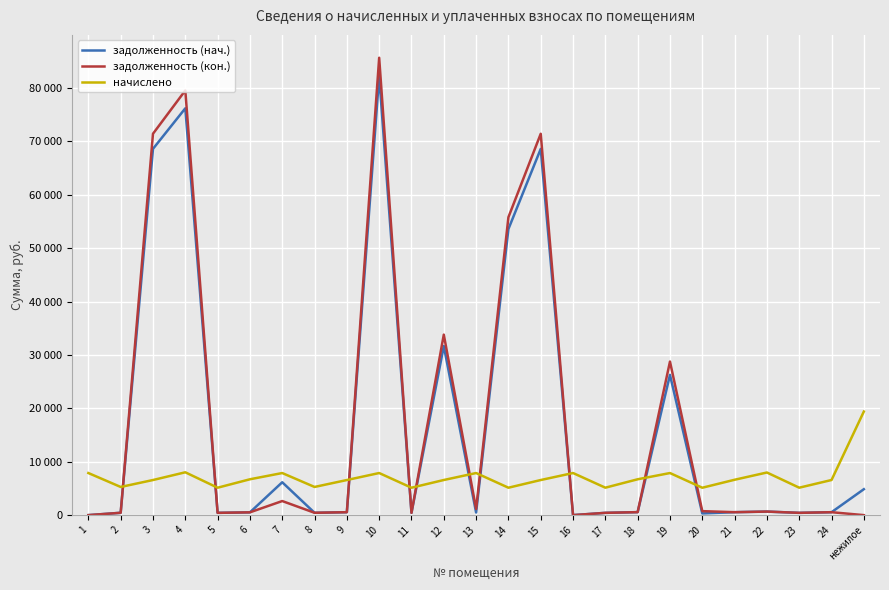

Reading left to right, extract all data points from this chart.

задолженность (нач.): 1=0.0	2=439.6	3=68604.4	4=76198.1	5=427.9	6=521.0	7=6157.4	8=439.7	9=547.9	10=82270.1	11=427.9	12=31669.1	13=488.1	14=53586.6	15=68594.4	16=0.0	17=428.2	18=559.6	19=26267.9	20=317.6	21=552.1	22=665.3	23=428.2	24=548.2	нежилое=4855.5
задолженность (кон.): 1=0.0	2=439.6	3=71436.6	4=79543.8	5=427.9	6=522.9	7=2637.7	8=439.7	9=547.9	10=85666.5	11=427.9	12=33807.9	13=1145.2	14=55798.5	15=71426.2	16=0.0	17=428.2	18=558.8	19=28761.8	20=745.2	21=552.1	22=665.3	23=428.2	24=548.2	нежилое=0.0
начислено: 1=7883.3	2=5275.7	3=6575.4	4=8024.2	5=5134.7	6=6715.3	7=7883.3	8=5276.6	9=6574.4	10=7885.2	11=5134.7	12=6578.4	13=7885.2	14=5134.7	15=6574.4	16=7885.2	17=5138.8	18=6715.3	19=7883.3	20=5130.6	21=6624.7	22=7984.0	23=5138.8	24=6578.4	нежилое=19401.0